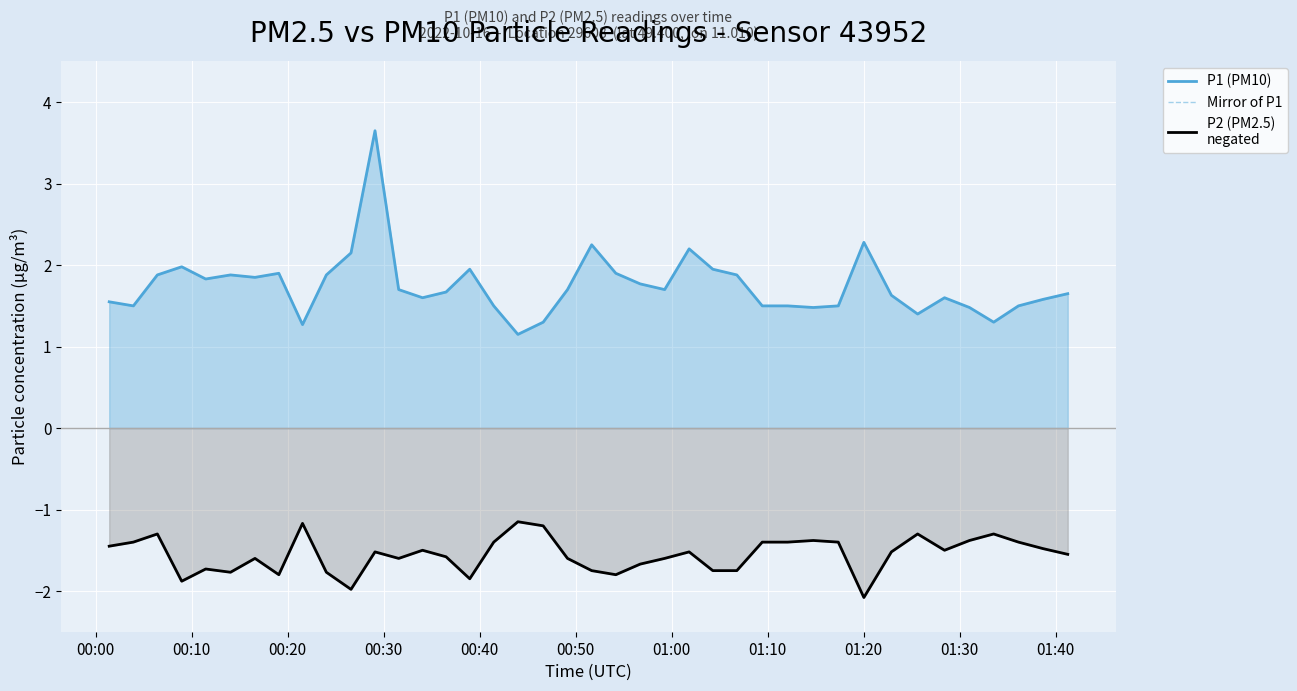

Is the value of Mirror of P1 at 27 greater than the value of P2 (PM2.5)
negated at 00:00?

Yes